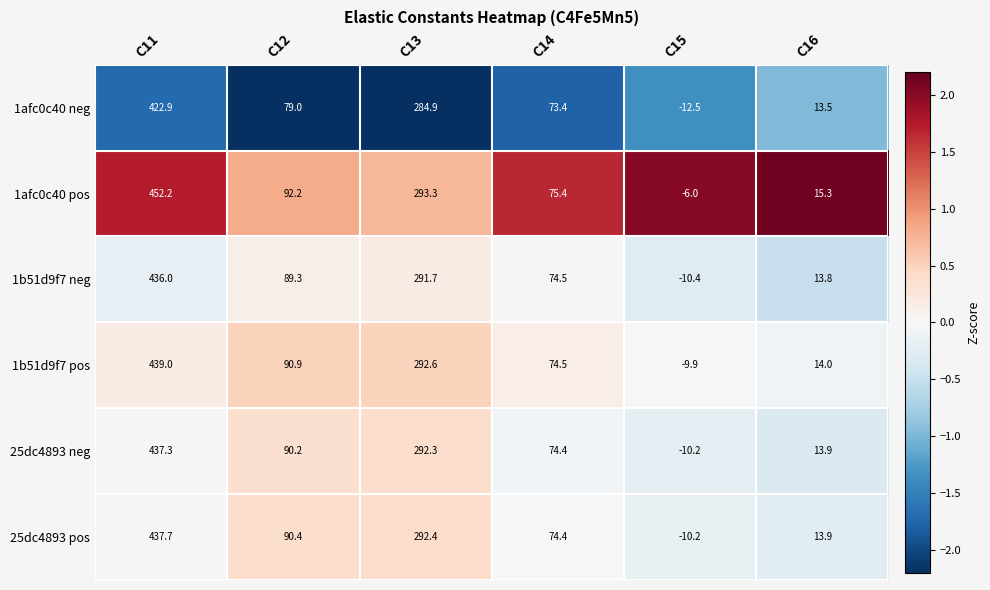

What is the approximate value of 1afc0c40 pos at C11?

452.2